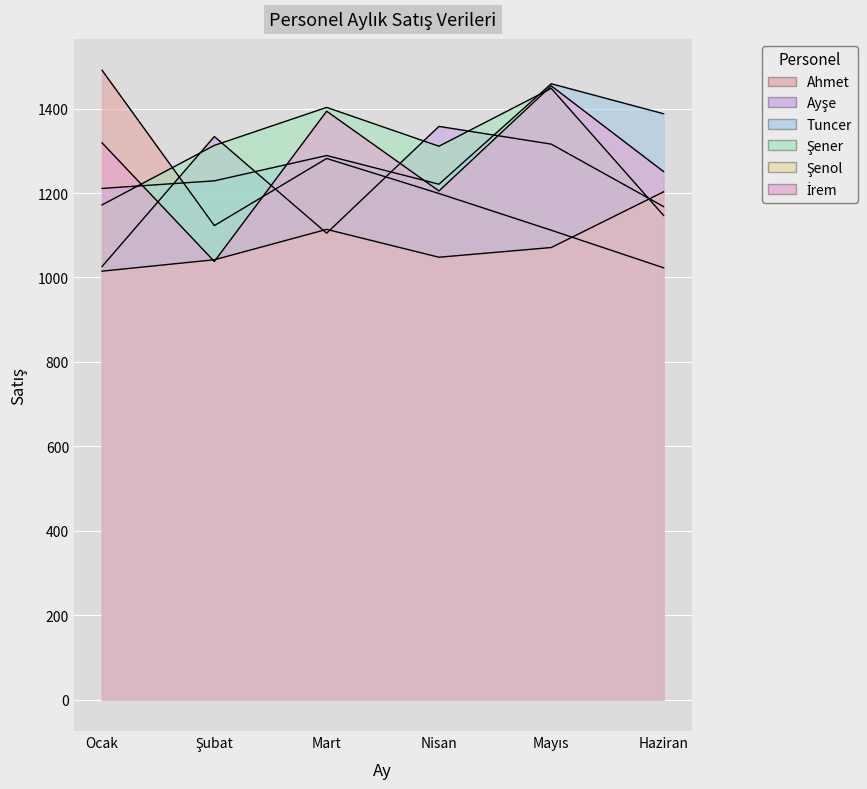

Where does the Ayşe series first go above 1316?

Şubat